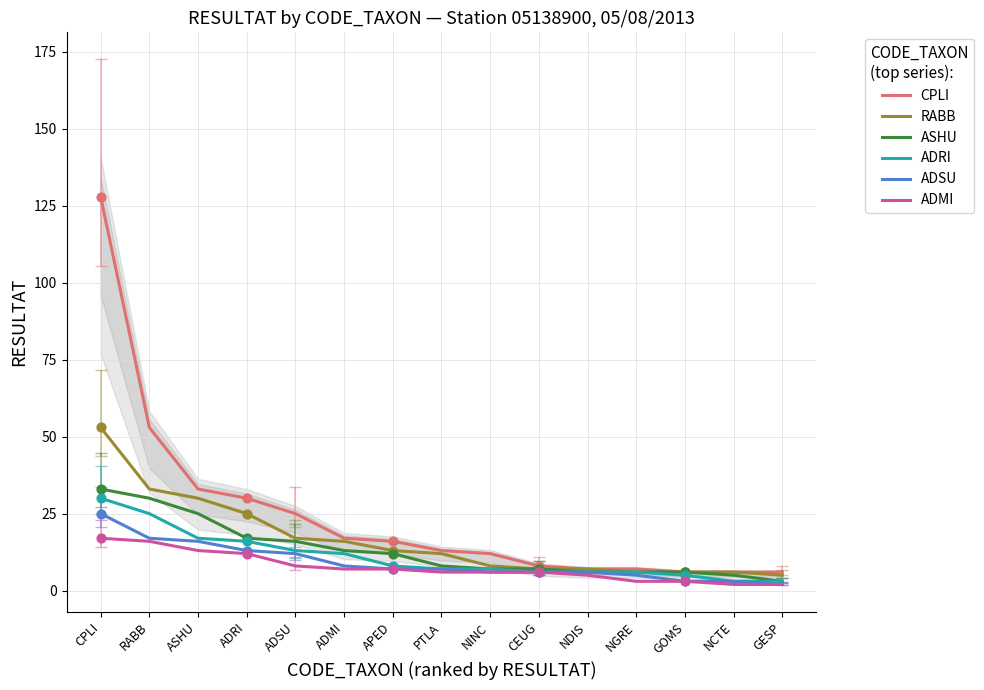

At how many categories does at least one series exceed 78?

1